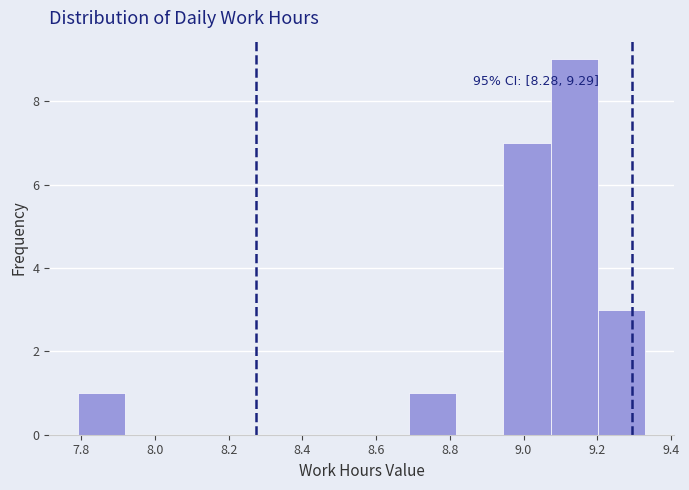

Which range on the x-axis has the tallest bar?

9.08 to 9.20